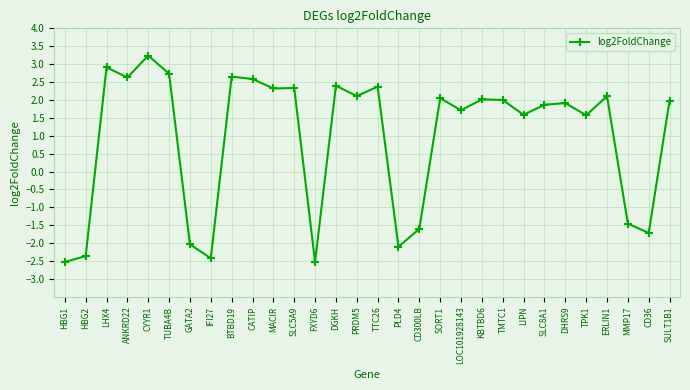

Does the chart display data point markers on the line(s)?

Yes